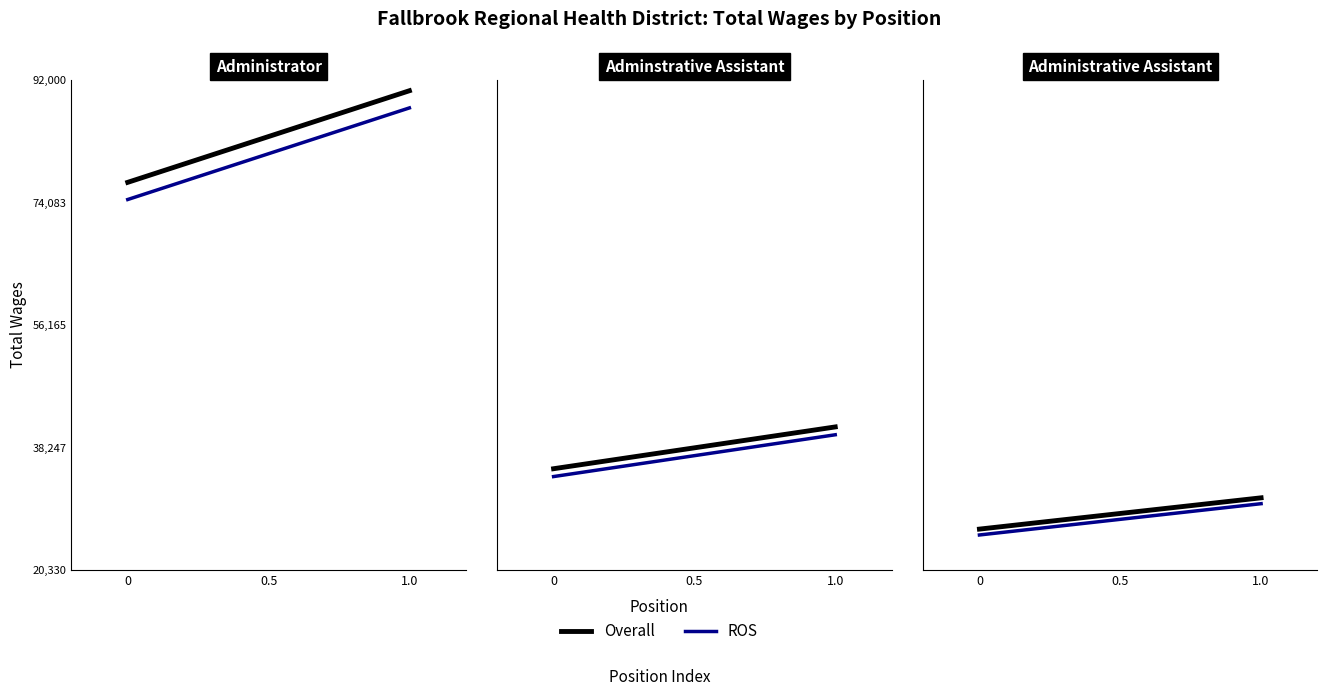

Between 0 and 1.0, which series saw the biggest shift?

Overall